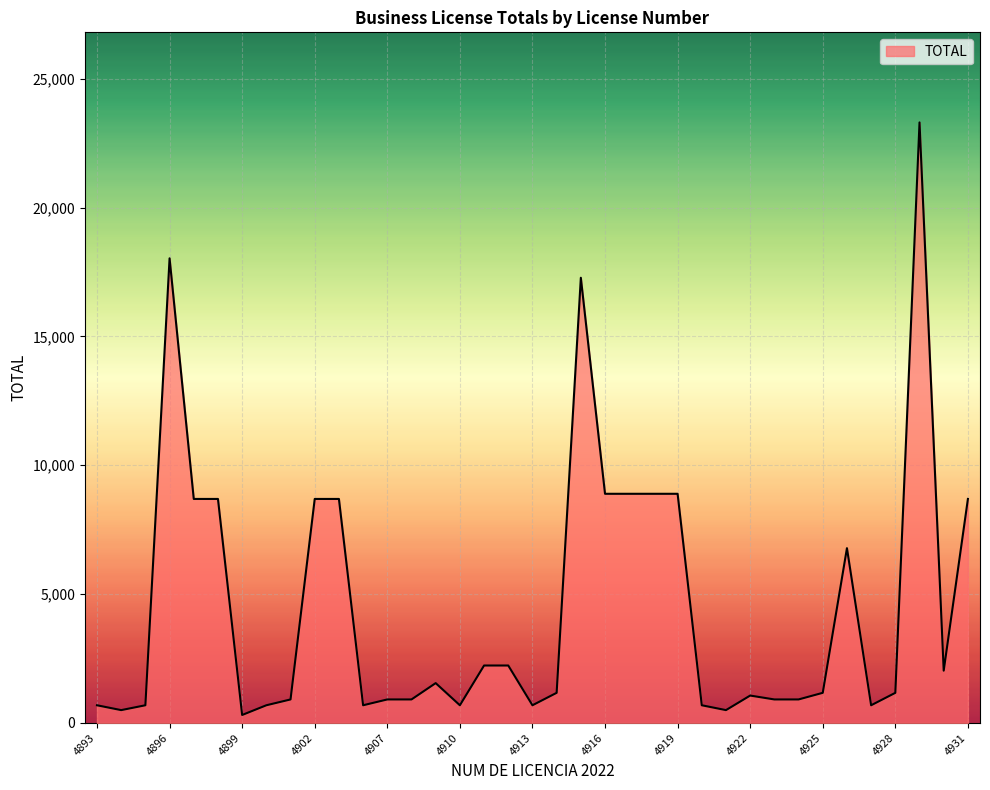

What is the difference between the maximum and minimum values?

22996